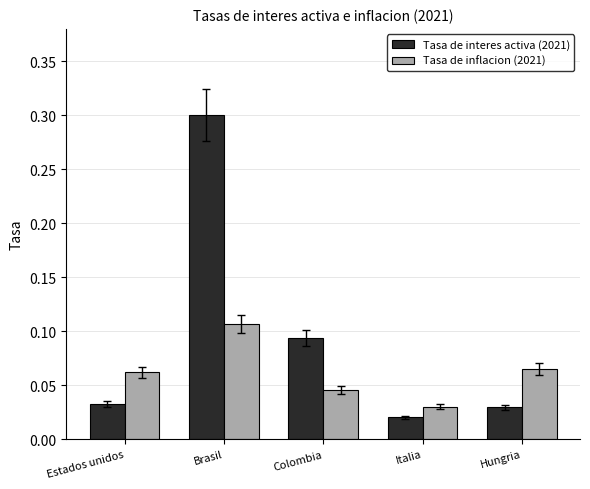

At which category is the sum across all series the highest?

Brasil